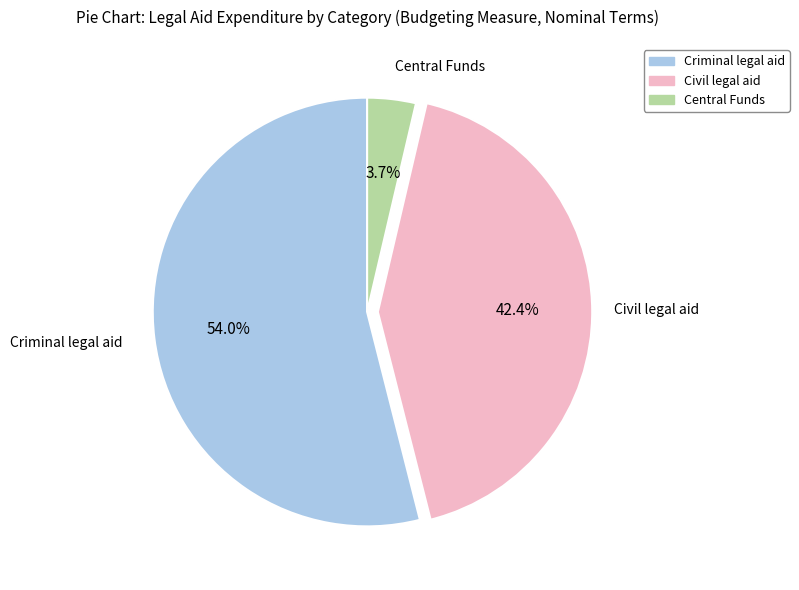

Is there any slice that represents more than half of the pie?

Yes